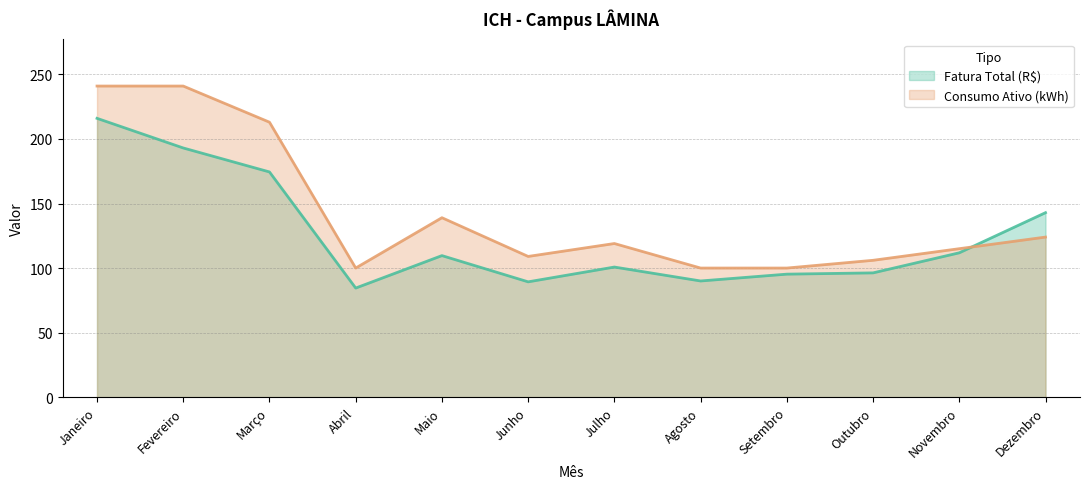

Between Janeiro and Fevereiro, which series saw the biggest shift?

Fatura Total (R$)